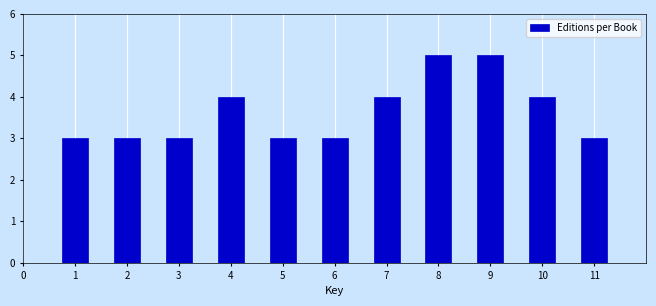

Reading left to right, extract all data points from this chart.

1=3	2=3	3=3	4=4	5=3	6=3	7=4	8=5	9=5	10=4	11=3